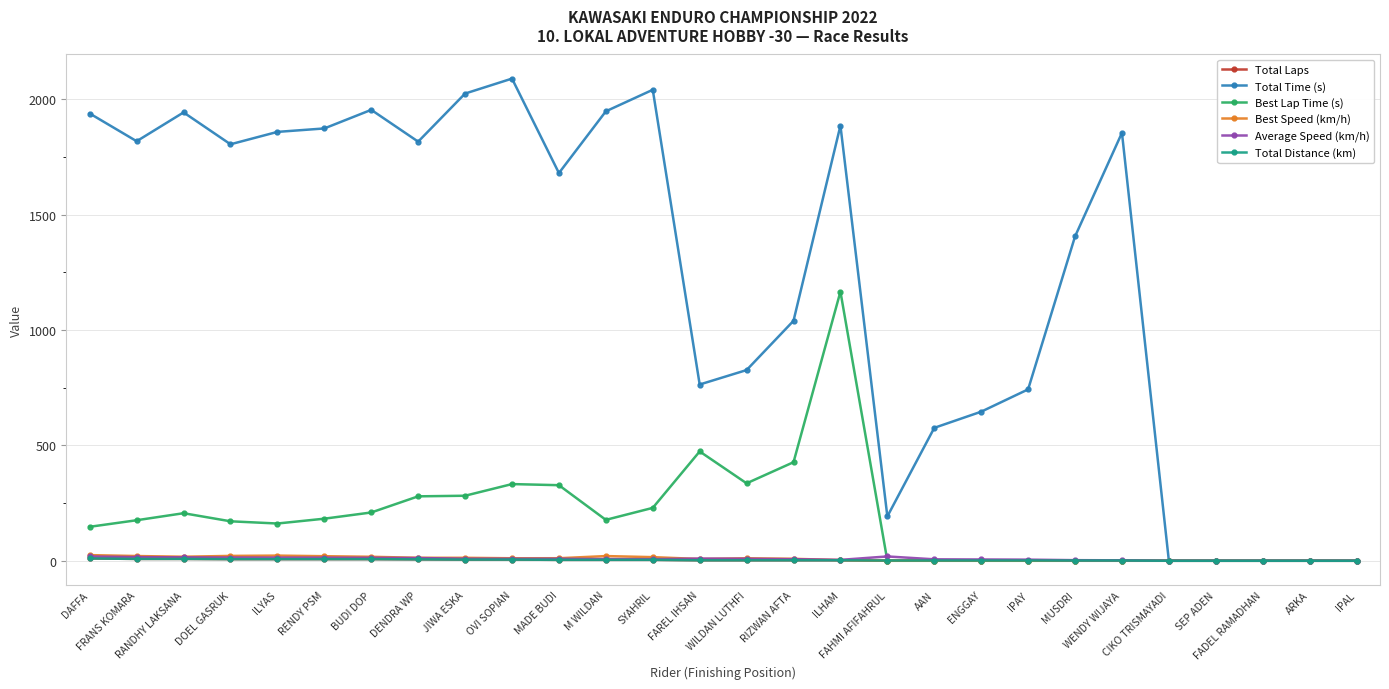

What is the total value across all series at OVI SOPIAN?

2451.3